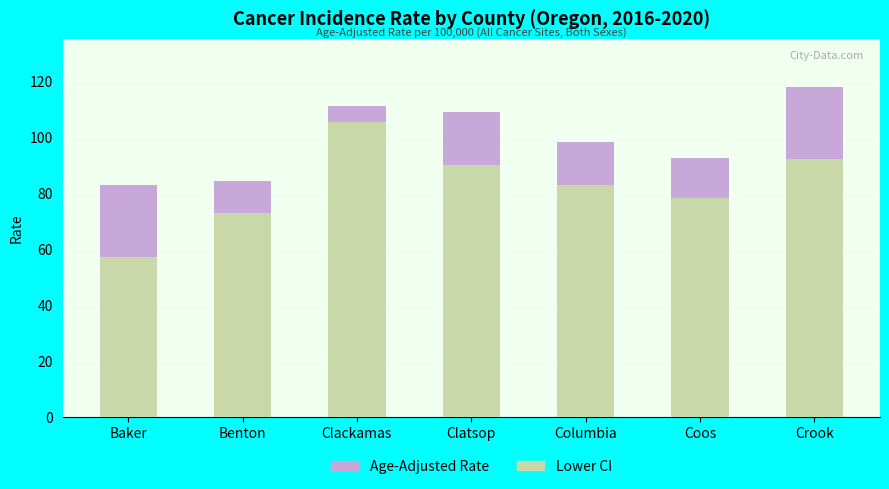

Are the bars horizontal?

No